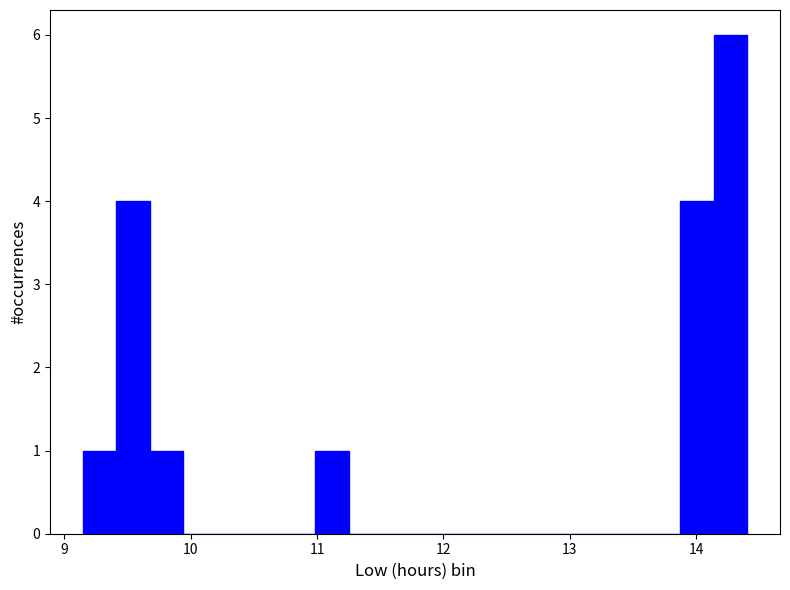

Read against the x-axis, roughly where is the centre of the tallest bar?

14.3